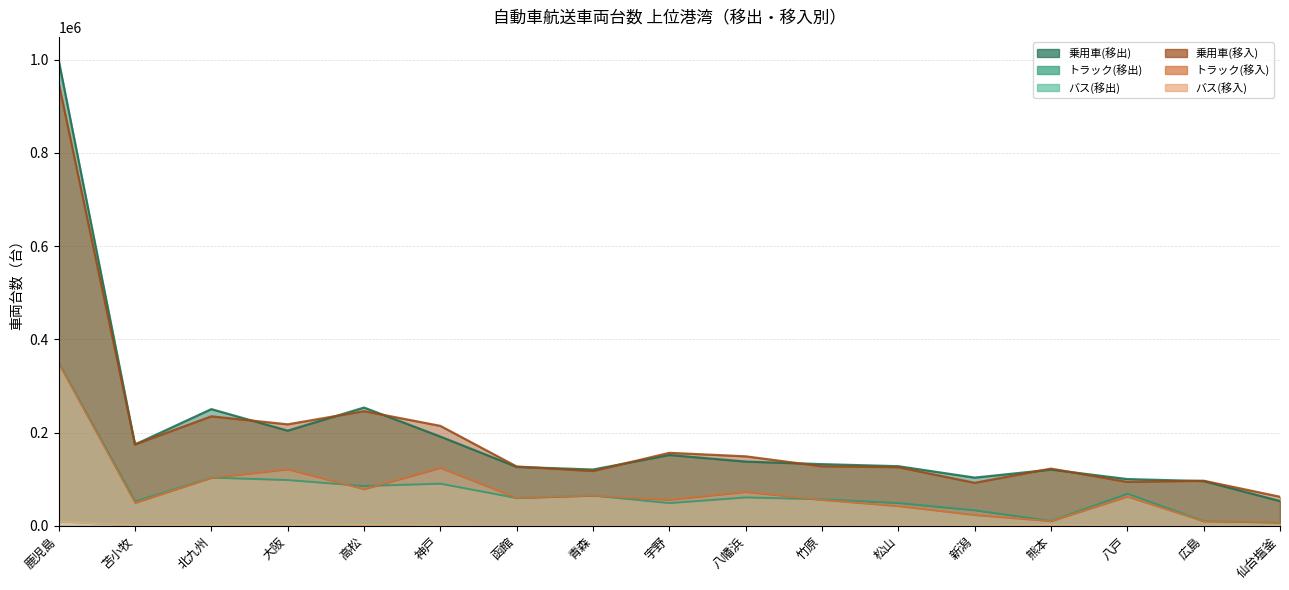

How many distinct data groups are displayed?

6